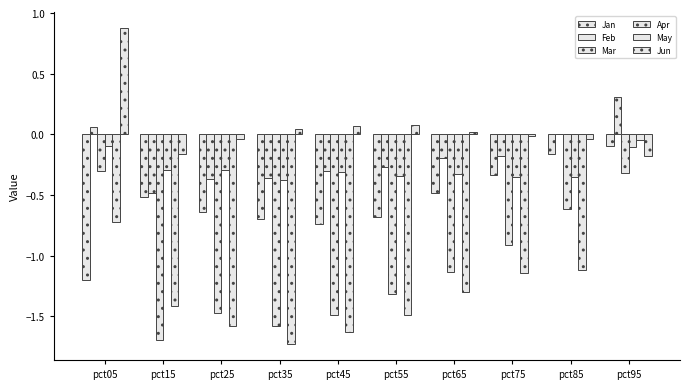

How many groups of bars are there?

10